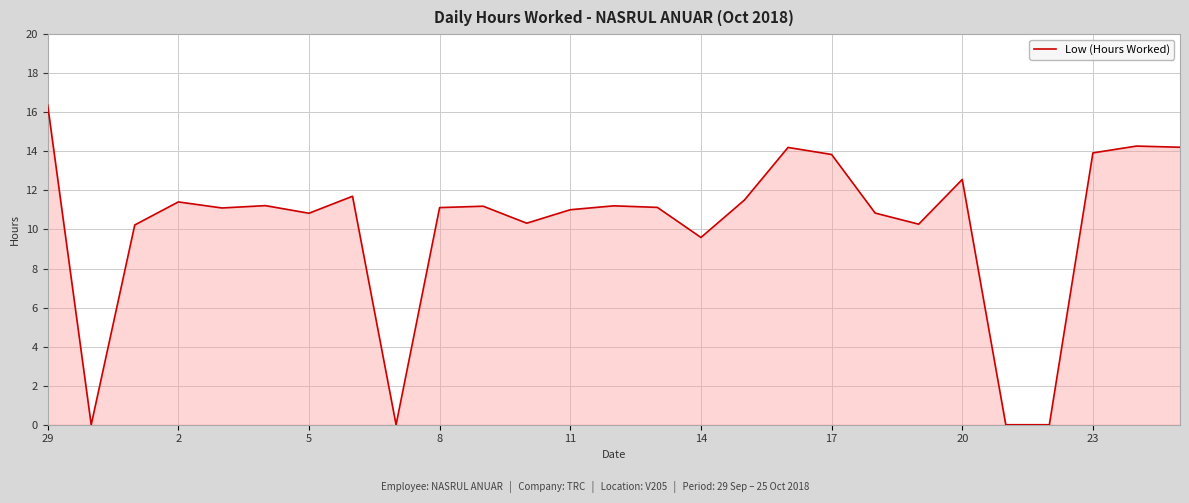

What is the difference between the maximum and minimum values?

16.4